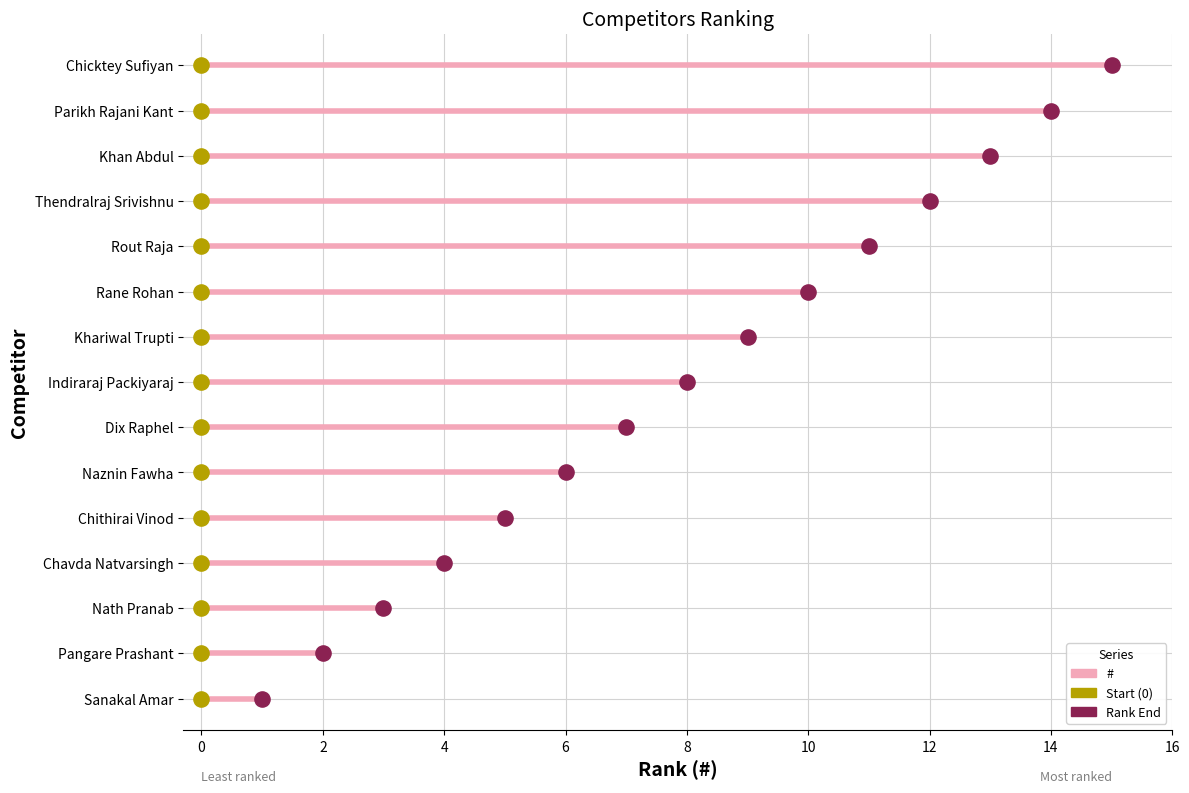

Which has a higher value, Dix Raphel or Pangare Prashant?

Dix Raphel